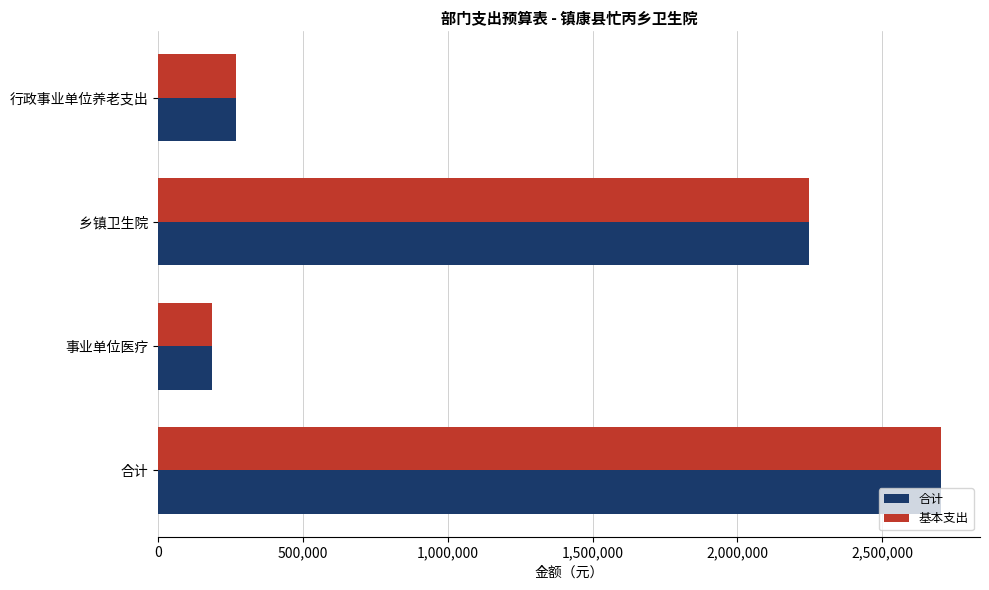

How many data points does each series have?

4